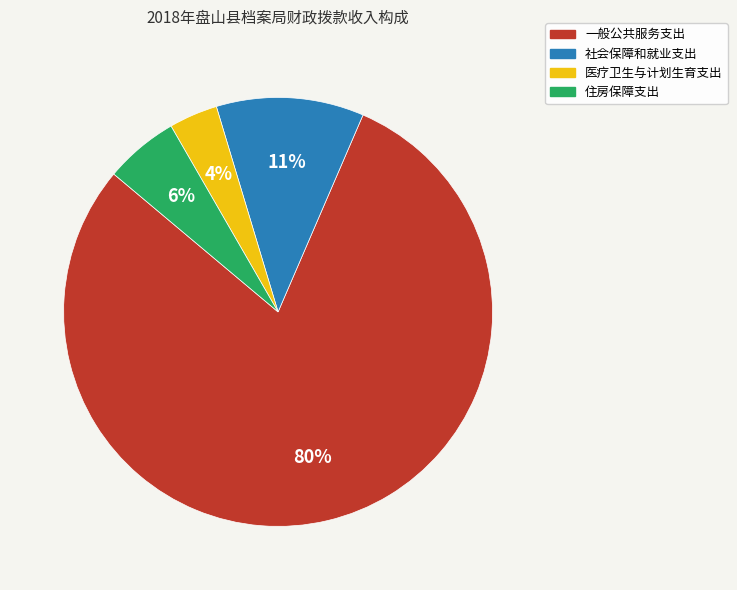

Count the number of slices in the pie.

4